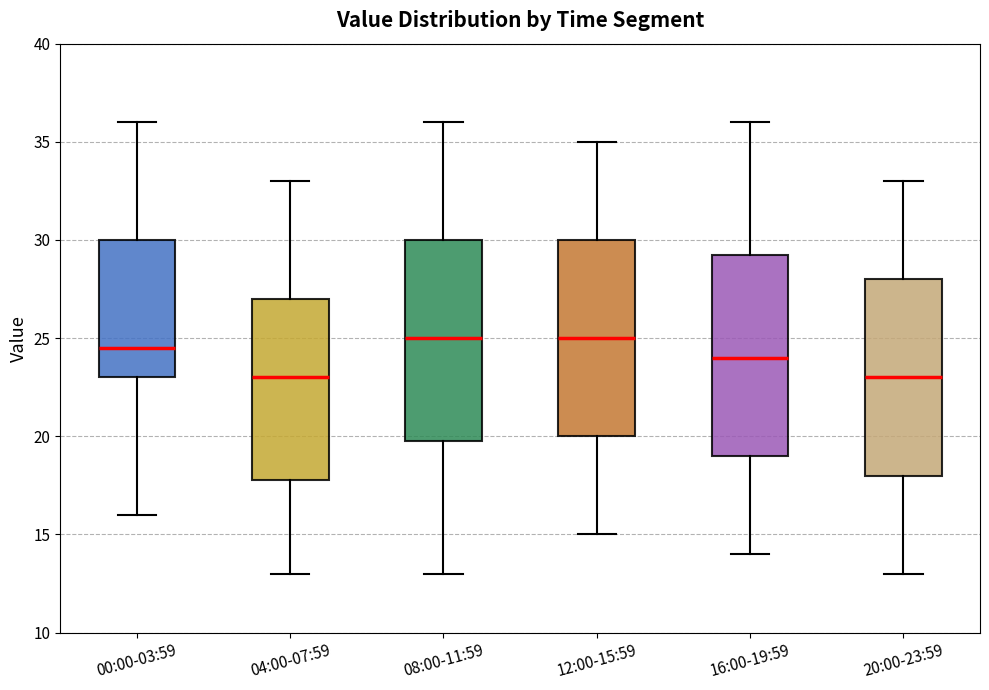

Reading left to right, read every box against the y-axis: the position of its median line, the range the box covers, and the ends of its whiskers. The values are not printed on the chart, so give them approximately, as read against the axis.

00:00-03:59: median 24.5, box 23.0 to 30.0, whiskers 16.0 to 36.0
04:00-07:59: median 23.0, box 18.0 to 27.0, whiskers 13.0 to 33.0
08:00-11:59: median 25.0, box 20.0 to 30.0, whiskers 13.0 to 36.0
12:00-15:59: median 25.0, box 20.0 to 30.0, whiskers 15.0 to 35.0
16:00-19:59: median 24.0, box 19.0 to 29.5, whiskers 14.0 to 36.0
20:00-23:59: median 23.0, box 18.0 to 28.0, whiskers 13.0 to 33.0